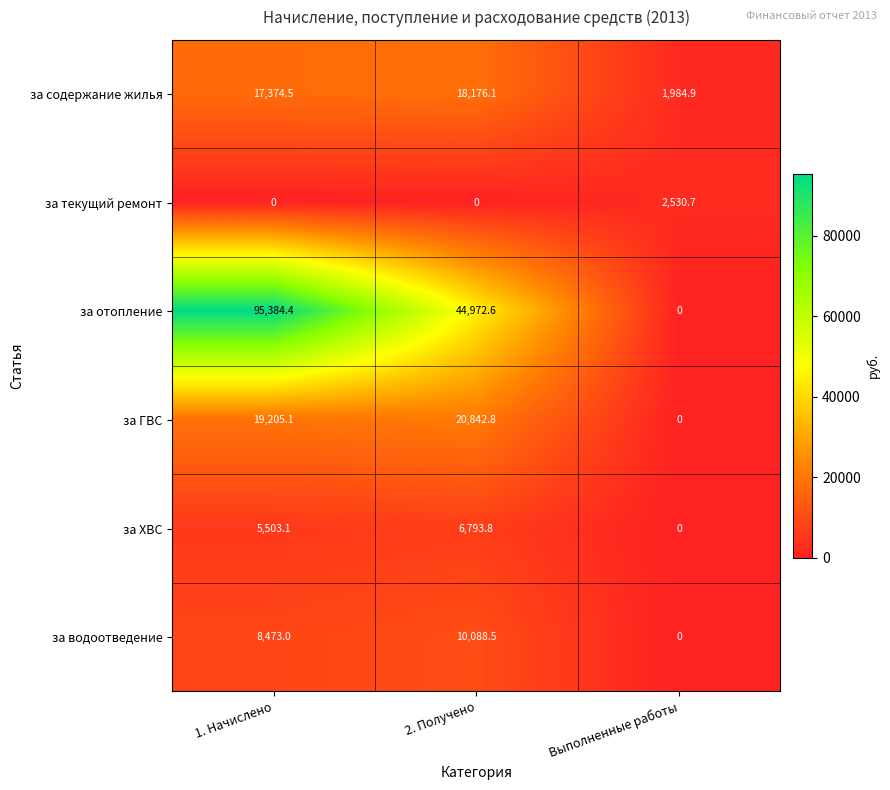

The за водоотведение series shows 0.0 at Выполненные работы. True or false?

True